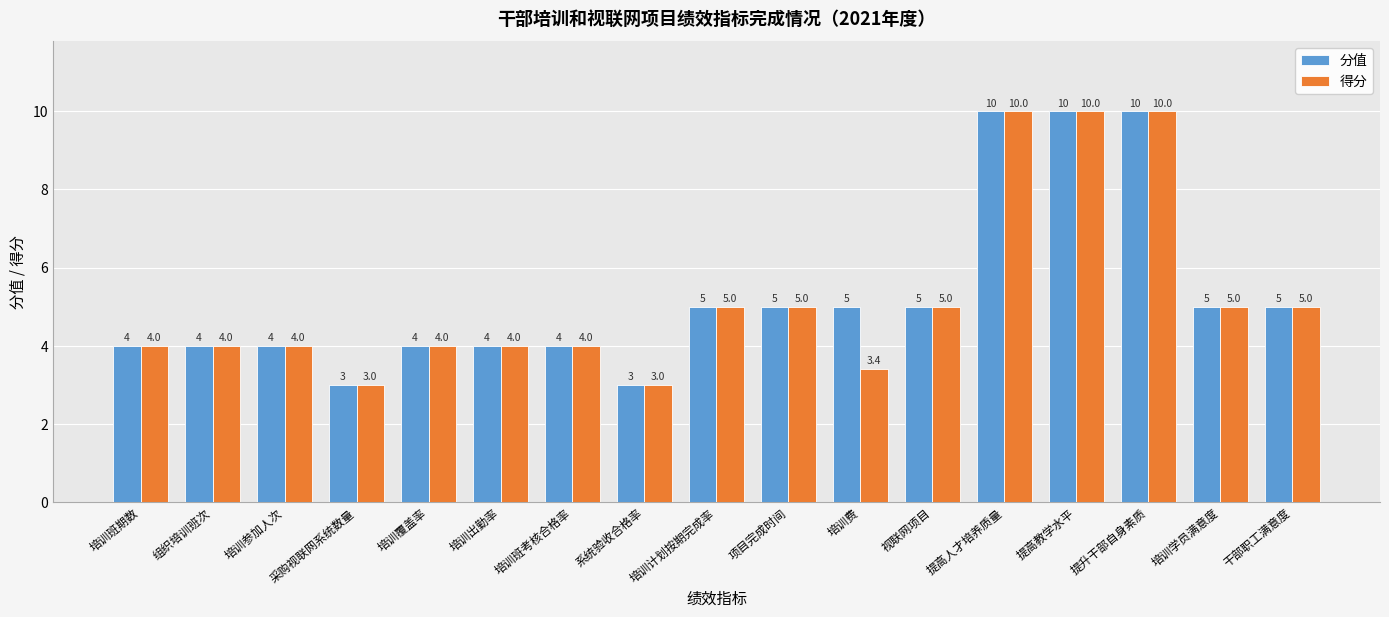

List the series in order of their overall mean, lowest first.

得分, 分值